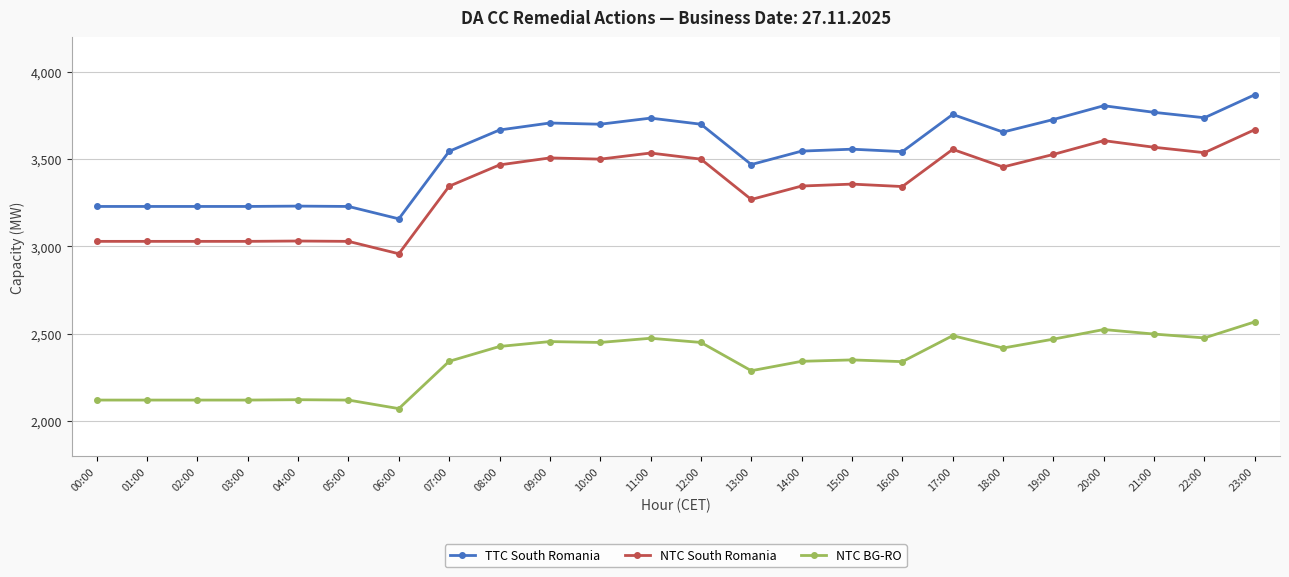

What is the approximate value of NTC South Romania at 23:00?

3669